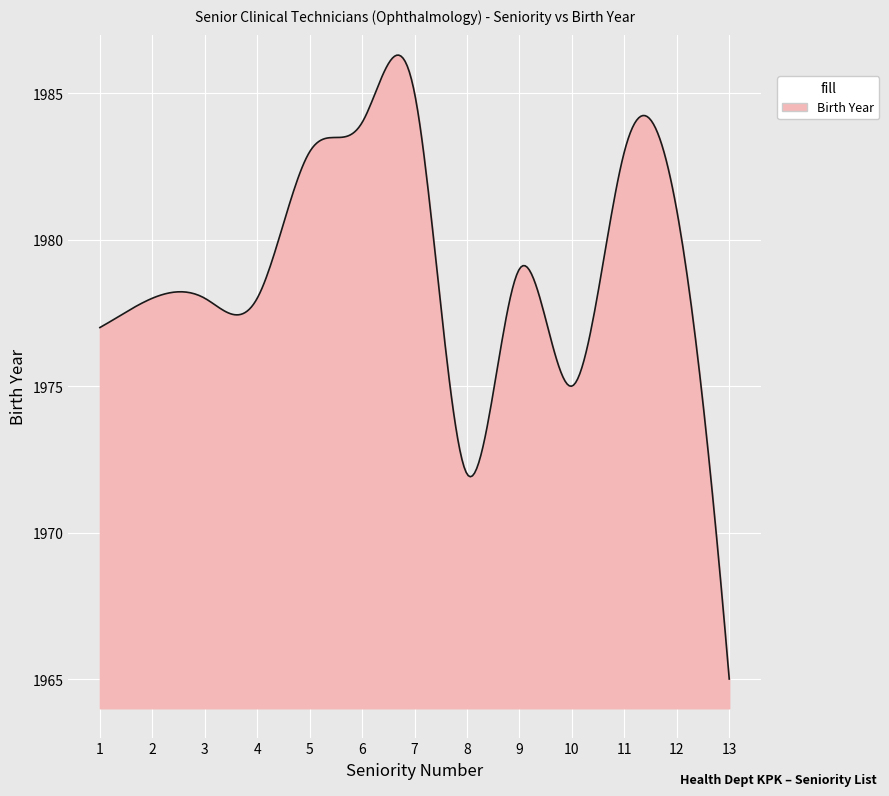

What is the difference between the maximum and minimum values?

21.3